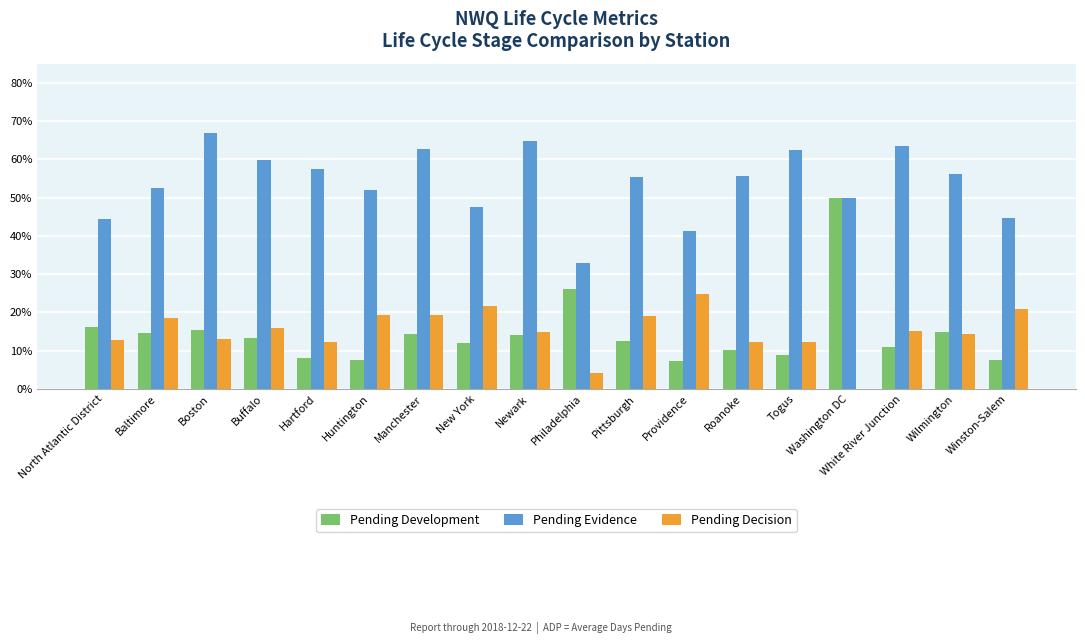

What is the total value across all series at Newark?

0.9